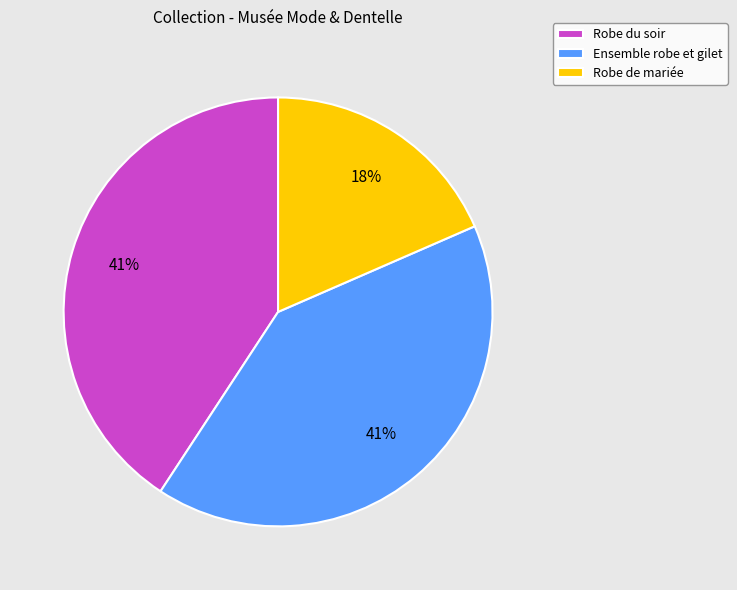

Combined, do Ensemble robe et gilet and Robe de mariée account for over 50%?

Yes